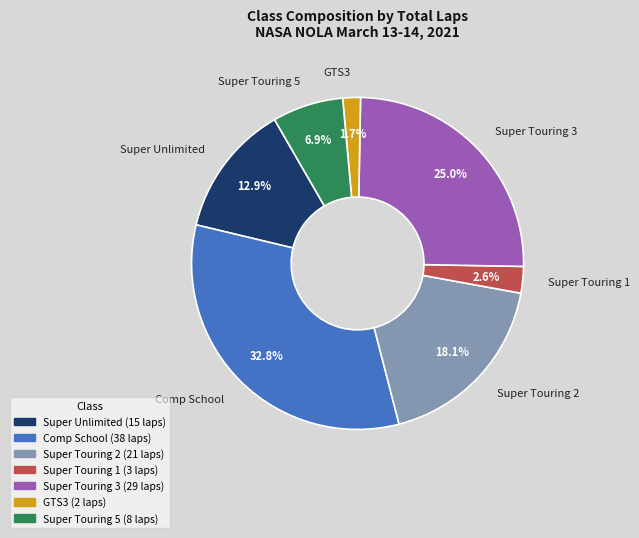

Is it true that Comp School is 39% of the pie?

False